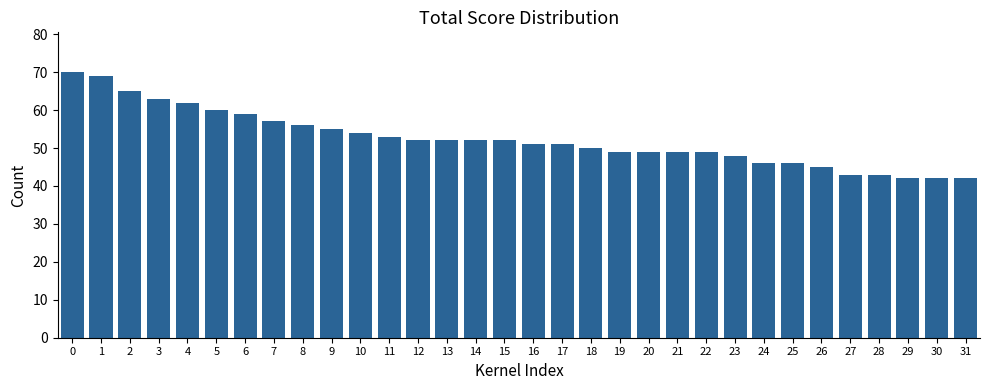

What is the value of the 21st bar from the left?

49